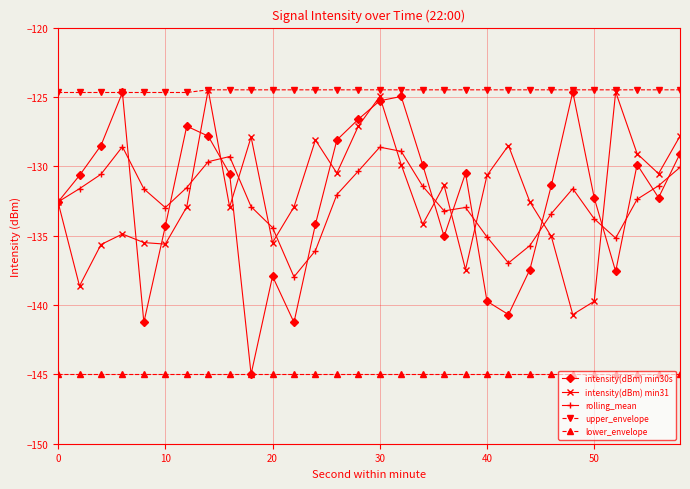

What is the smallest value displayed?

-145.0